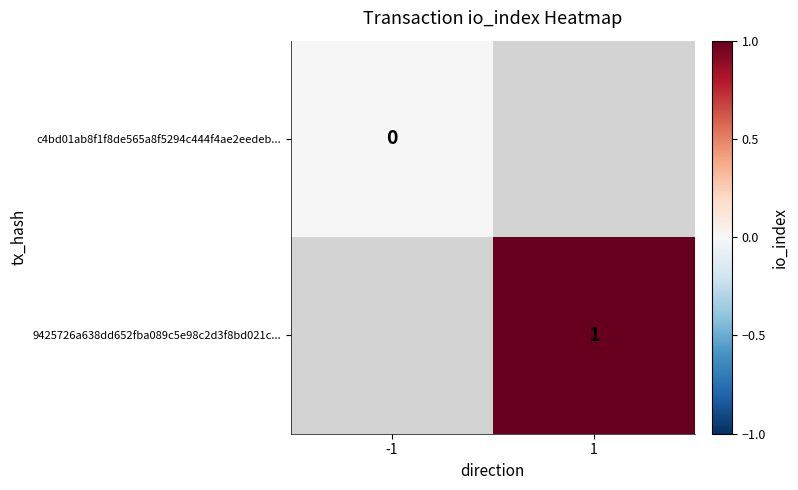

How many data points does each series have?

2